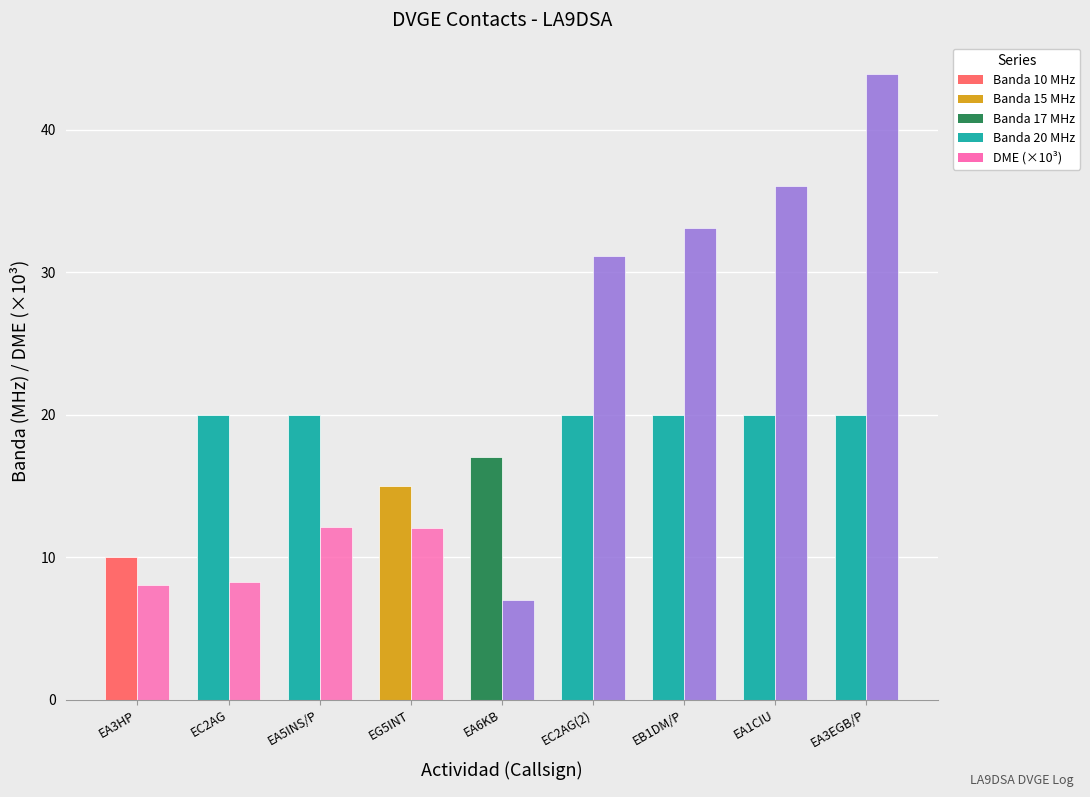

What is the spread (max minus min) of values at EC2AG(2)?

11.1